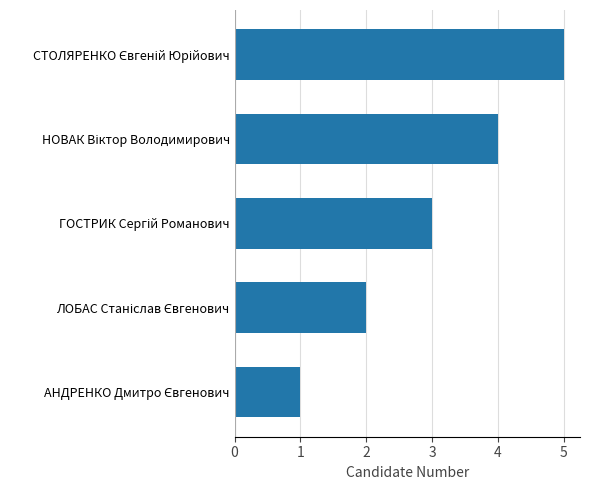

How many bars are there in total?

5